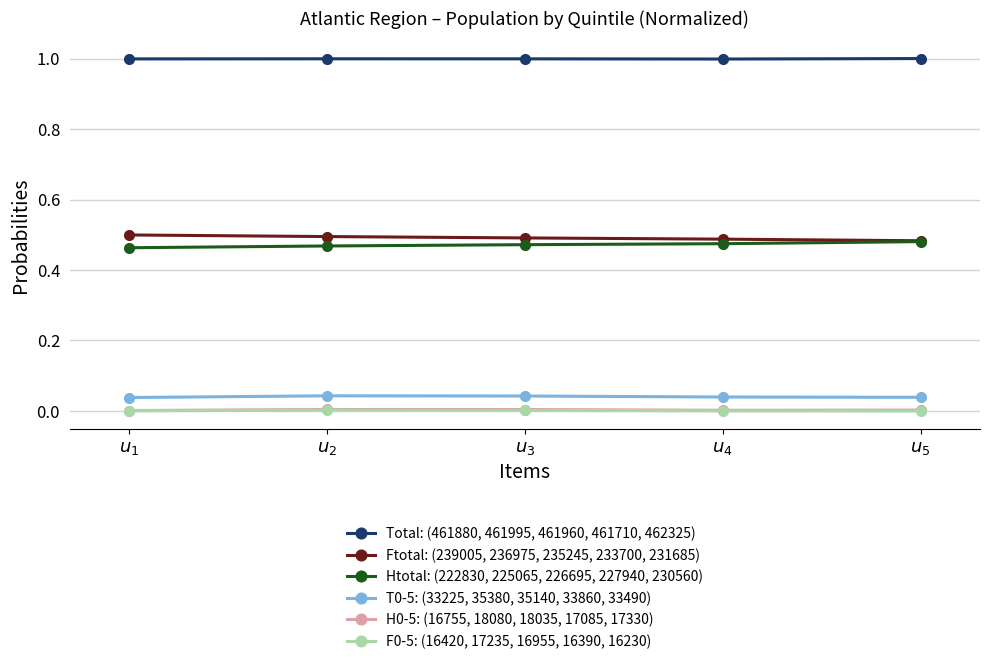

What is the difference between the highest and lowest values at $u_2$?

1.0